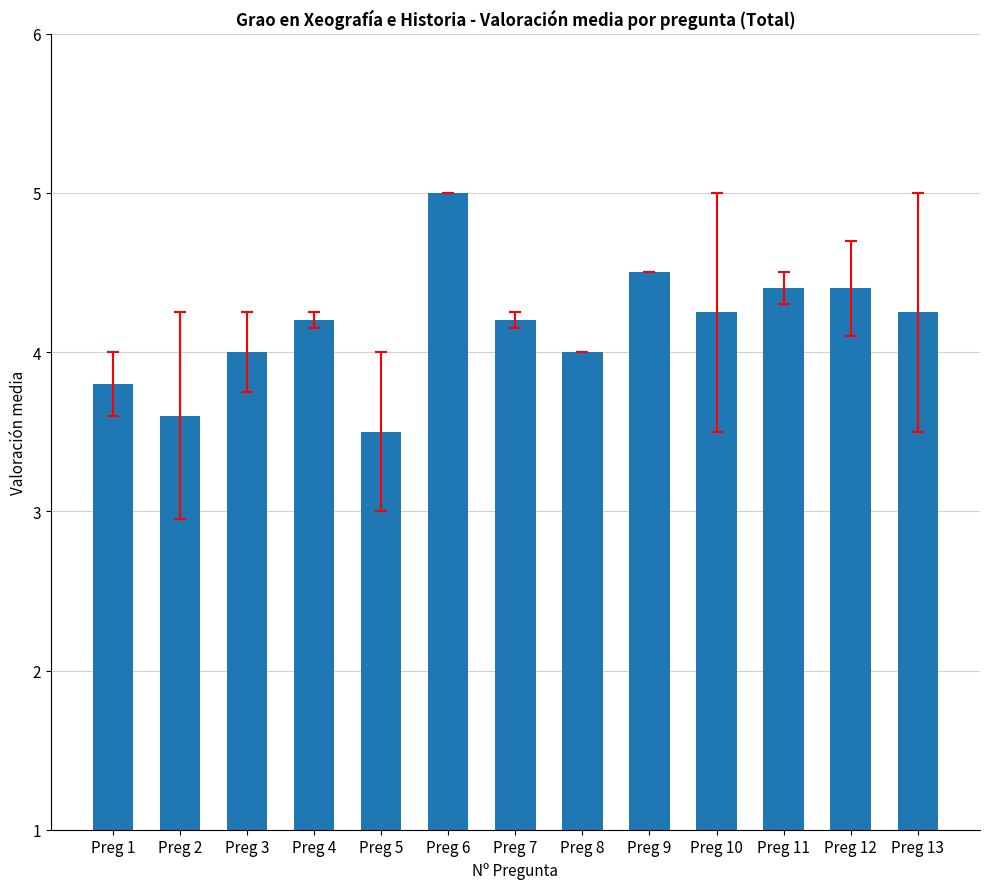

What is the value of the 12th bar from the left?

4.4